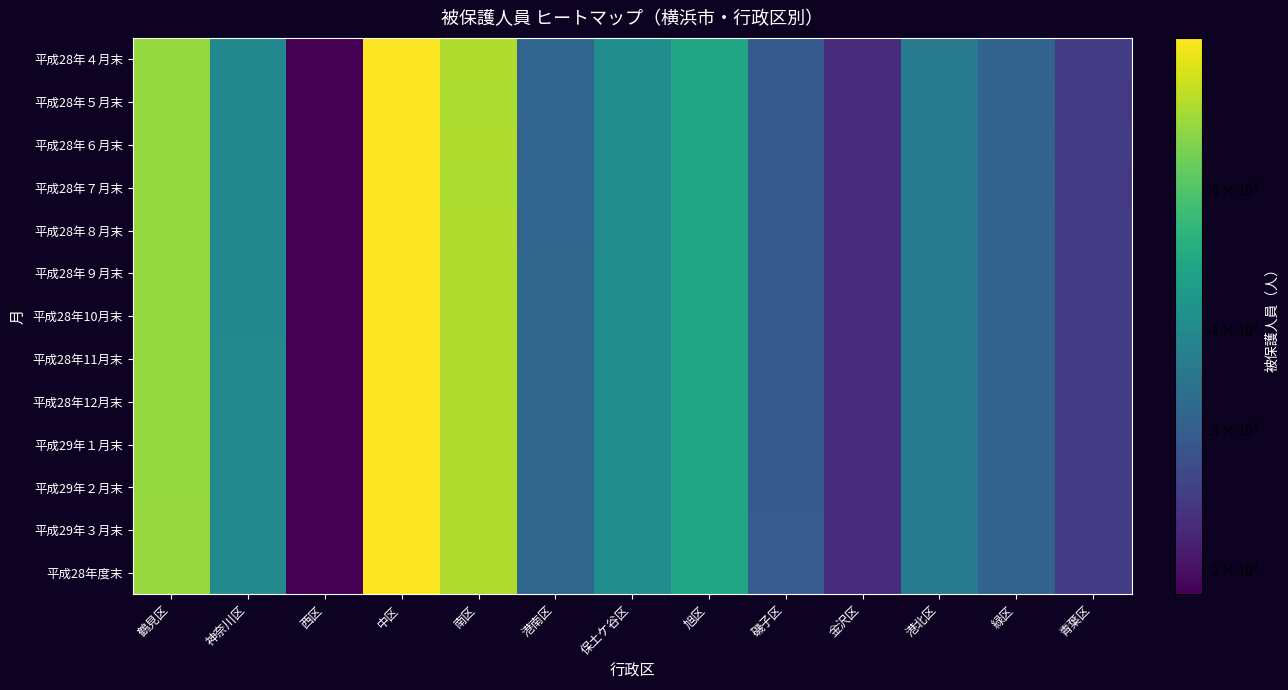

List the series in order of their peak value, highest first.

平成29年３月末, 平成28年度末, 平成29年１月末, 平成29年２月末, 平成28年12月末, 平成28年11月末, 平成28年10月末, 平成28年９月末, 平成28年４月末, 平成28年６月末, 平成28年８月末, 平成28年７月末, 平成28年５月末